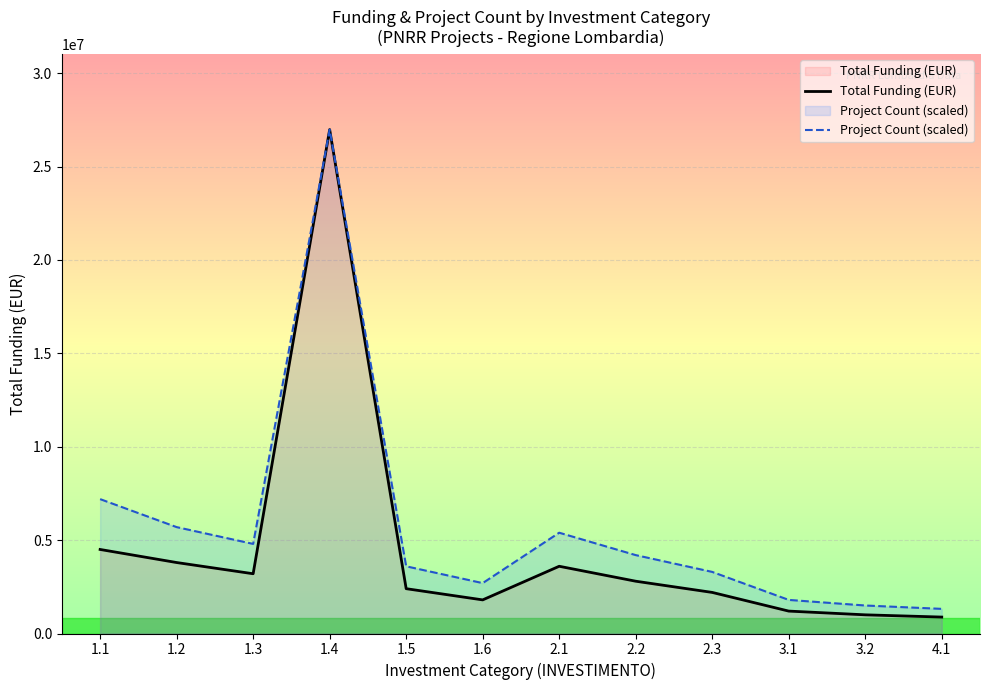

Reading left to right, extract all data points from this chart.

Total Funding (EUR): 1.1=4500000.0	1.2=3800000.0	1.3=3200000.0	1.4=26983500.0	1.5=2400000.0	1.6=1800000.0	2.1=3600000.0	2.2=2800000.0	2.3=2200000.0	3.1=1200000.0	3.2=1000000.0	4.1=880000.0
Project Count (scaled): 1.1=7195600.0	1.2=5696516.7	1.3=4797066.7	1.4=26983500.0	1.5=3597800.0	1.6=2698350.0	2.1=5396700.0	2.2=4197433.3	2.3=3297983.3	3.1=1798900.0	3.2=1499083.3	4.1=1319193.3